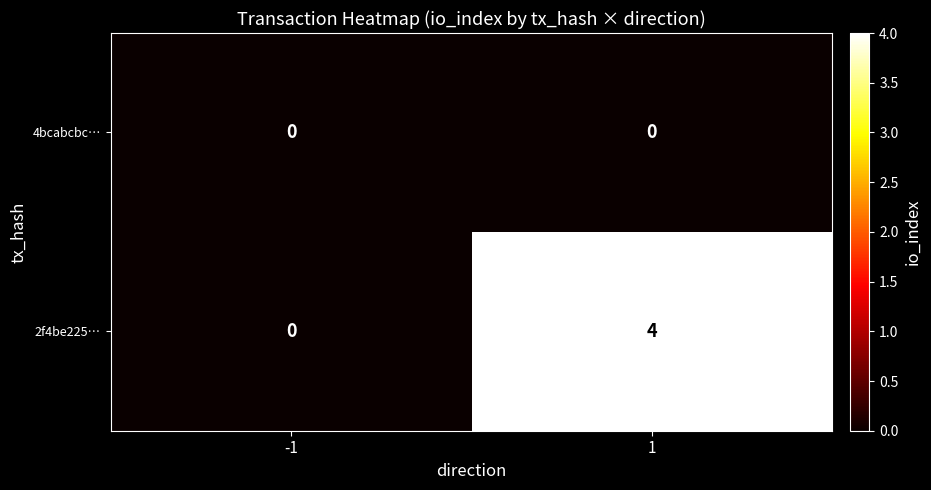

Which series has the widest spread of values?

2f4be225…